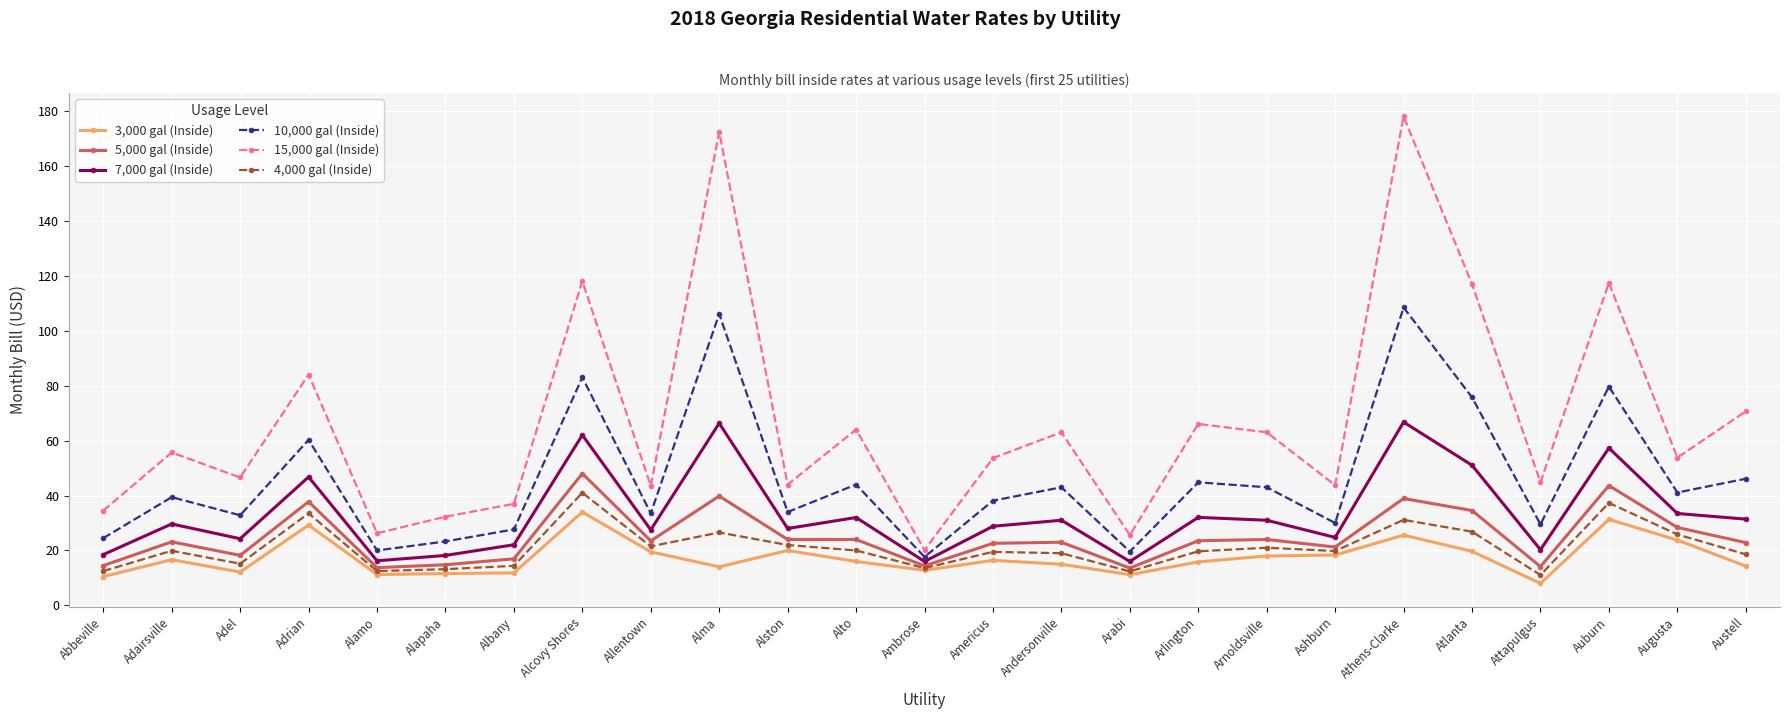

Which label corresponds to the largest value in the chart?

Athens-Clarke